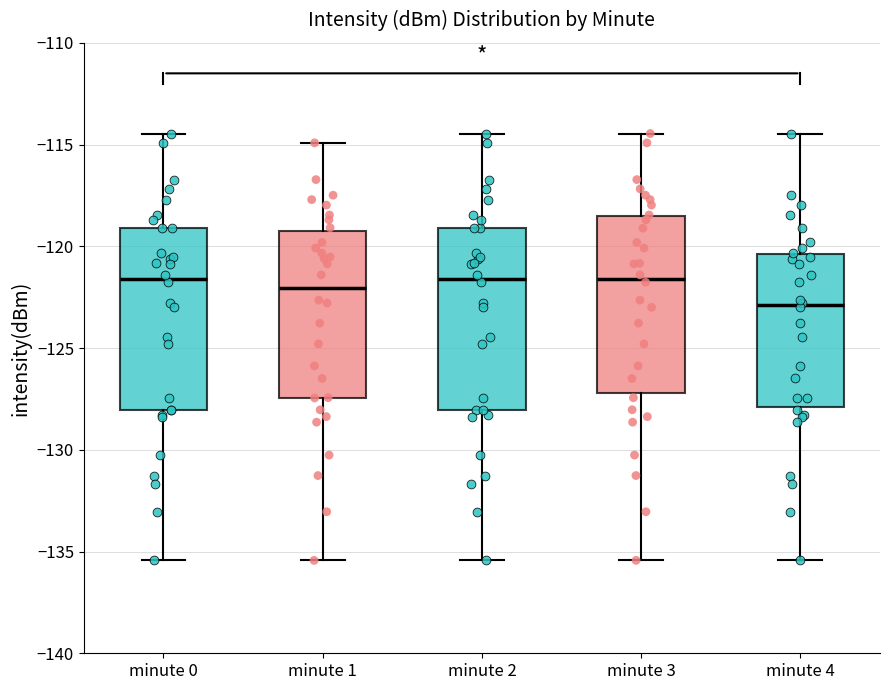

Where is the upper edge of the box for minute 3 on the y-axis? The values are not printed on the chart, so give them approximately, as read against the axis.

-118.5